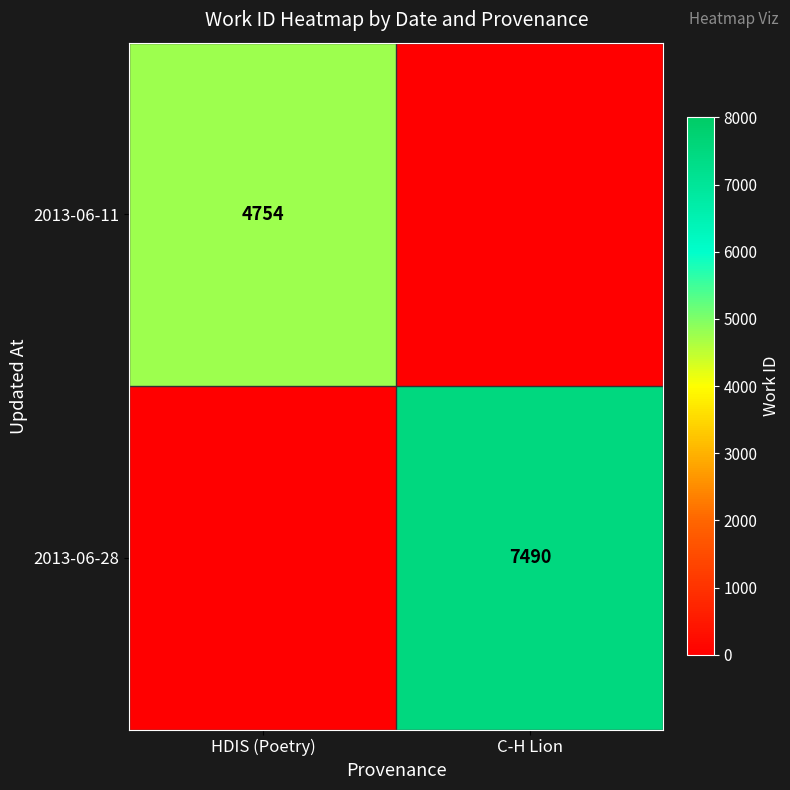

The value of 2013-06-28 at C-H Lion is 7490. True or false?

True